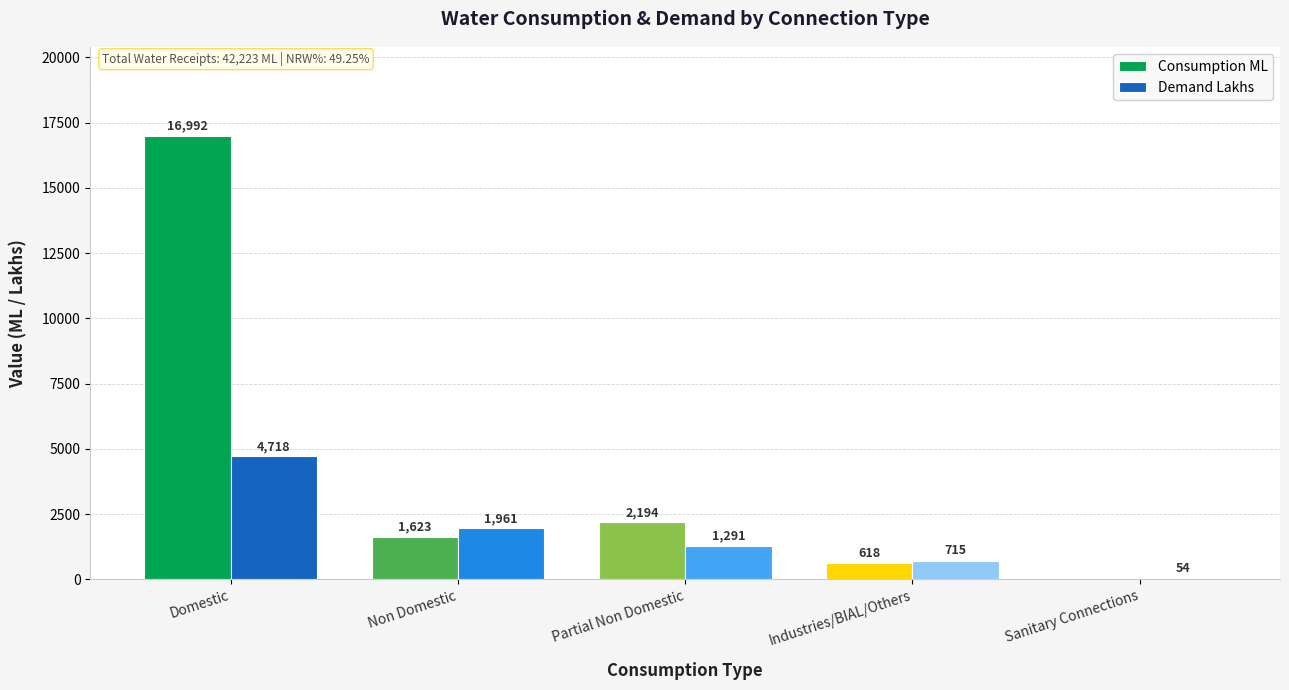

What are all the series names shown in the legend?

Consumption ML, Demand Lakhs